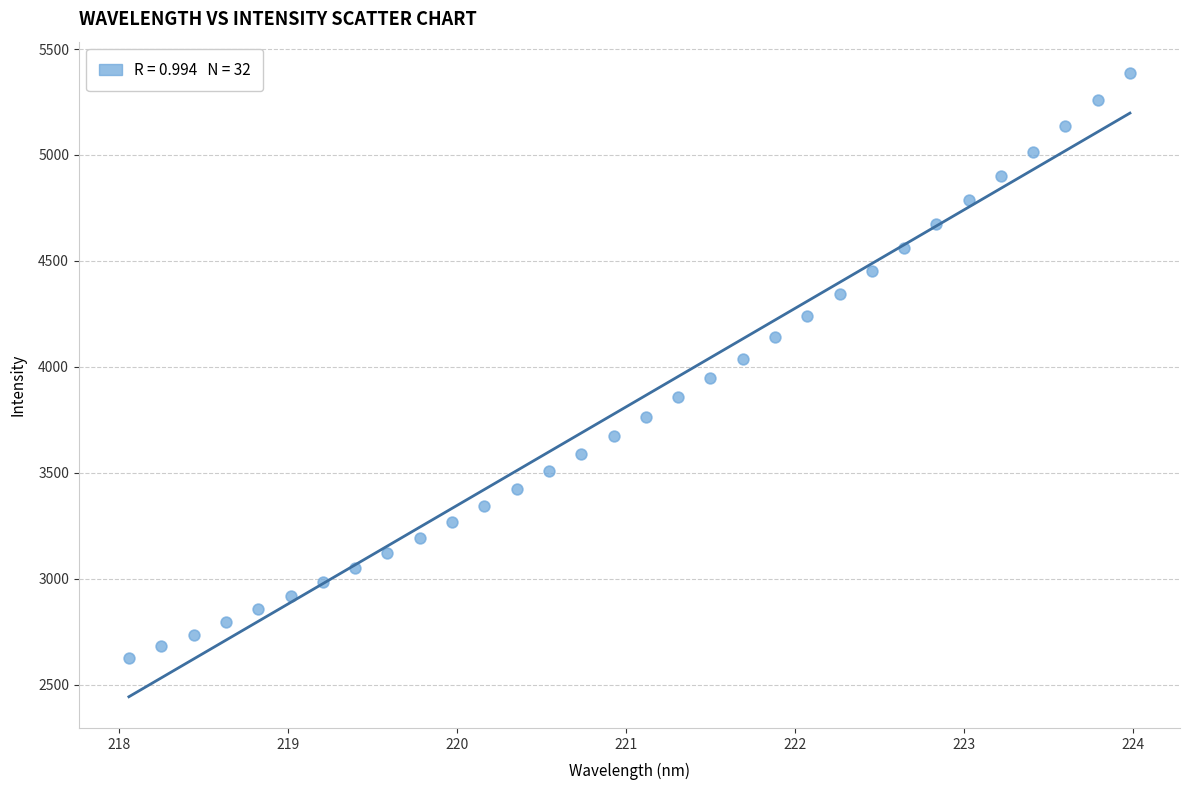

What is the range of X values (max minus min)?

5.9